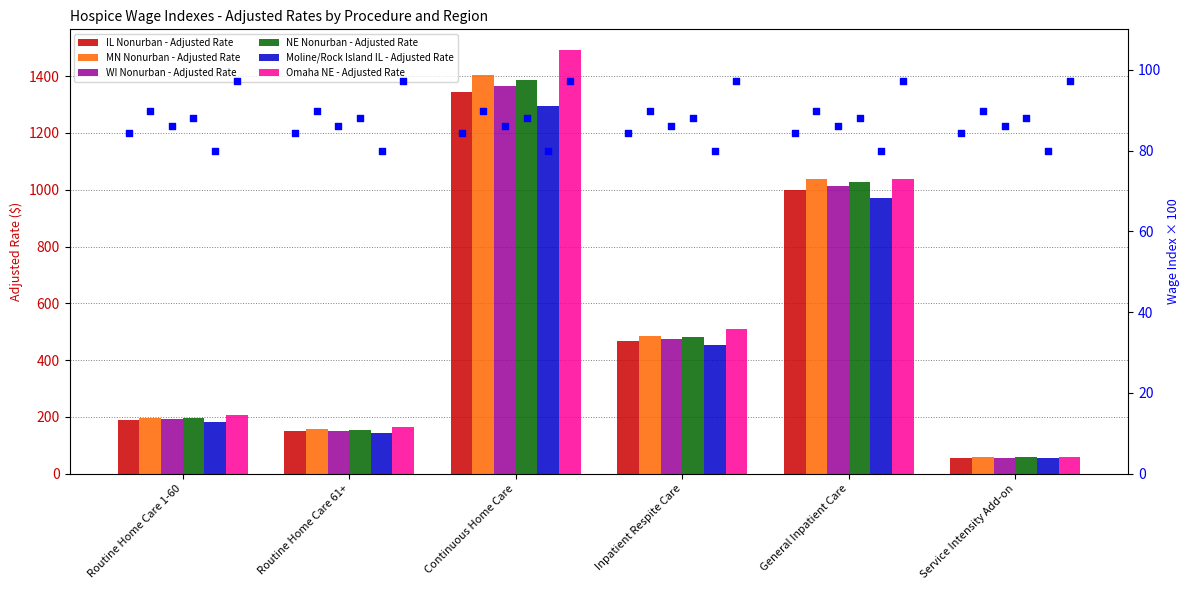

What are all the series names shown in the legend?

IL Nonurban - Adjusted Rate, MN Nonurban - Adjusted Rate, WI Nonurban - Adjusted Rate, NE Nonurban - Adjusted Rate, Moline/Rock Island IL - Adjusted Rate, Omaha NE - Adjusted Rate